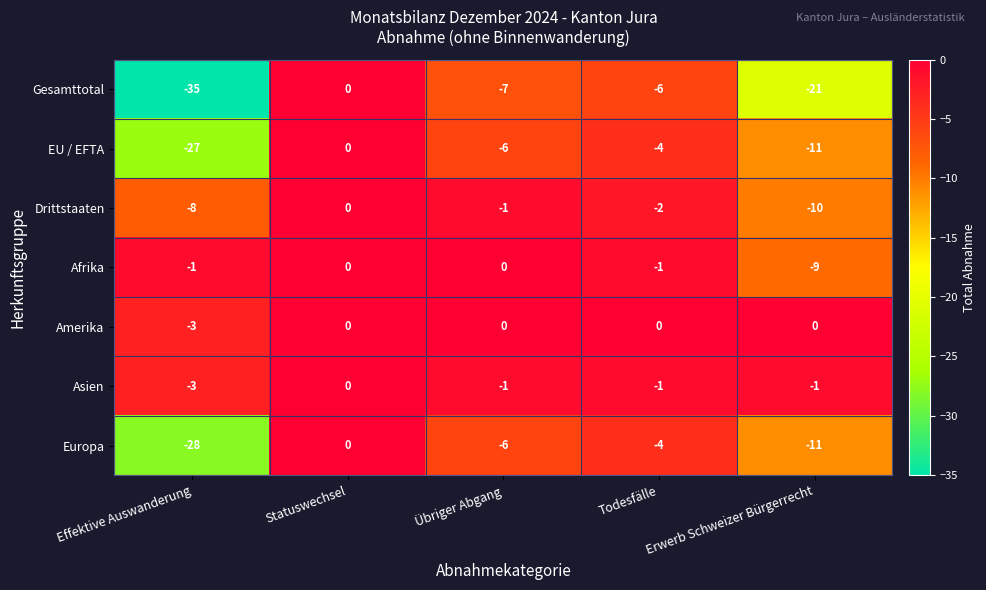

Which category has the lowest value in the Amerika series?

Effektive Auswanderung